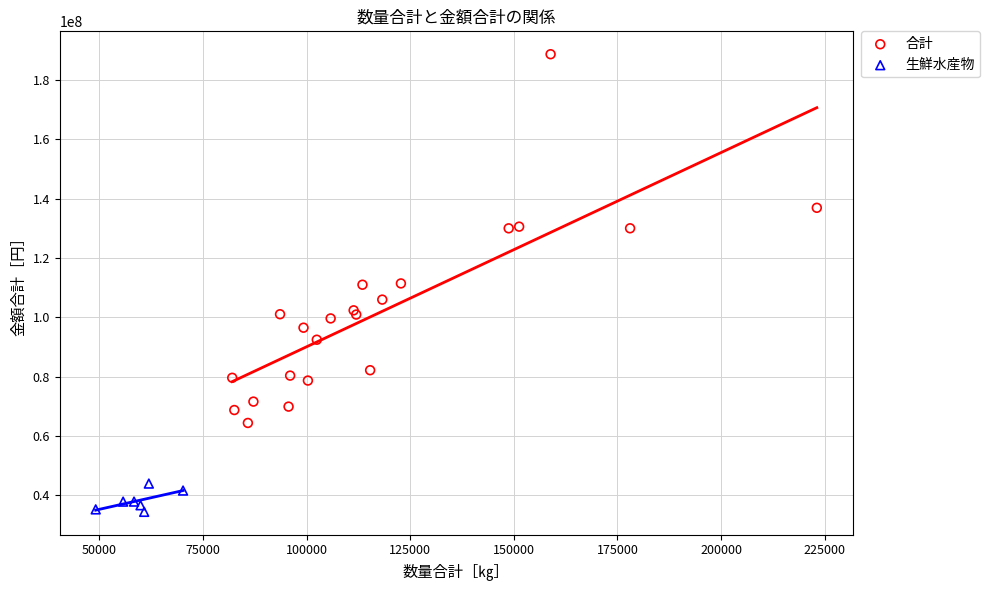

Which series contains the lowest Y value?

生鮮水産物